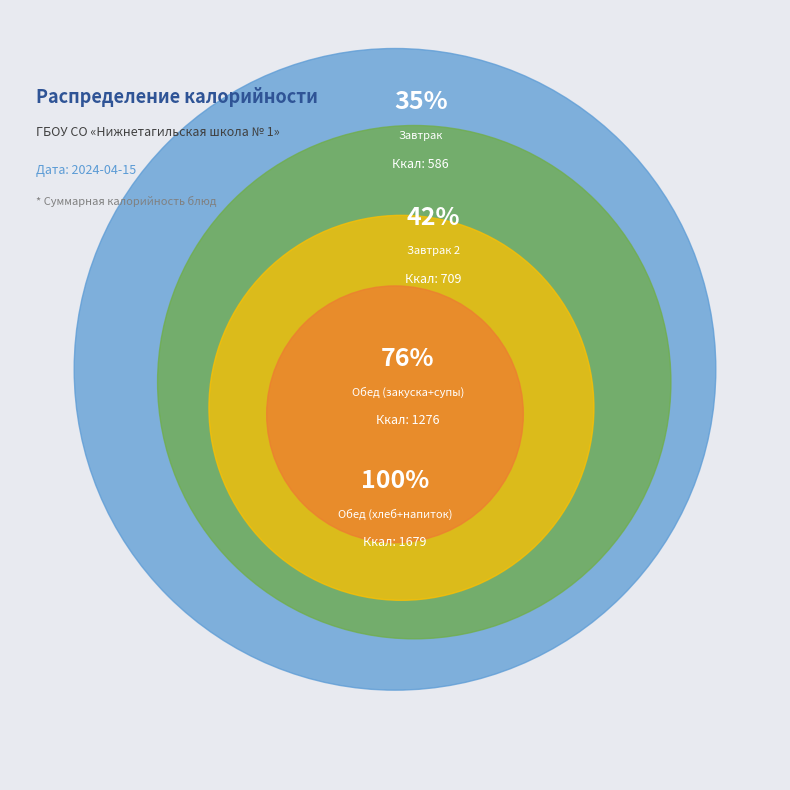

Does Хлеб Витаминизированный account for over 50% of the chart?

No